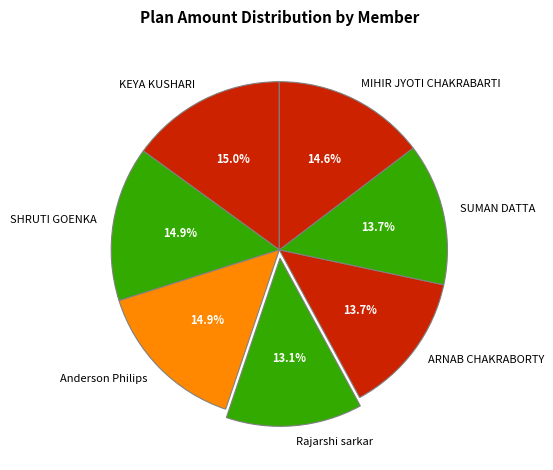

To the nearest percent, what is the combined percentage of Anderson Philips and KEYA KUSHARI?

30%